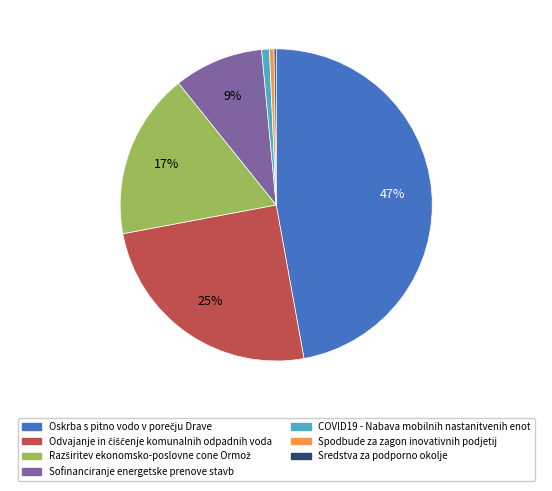

To the nearest percent, what is the difference between the largest and smallest slice percentages?

47%